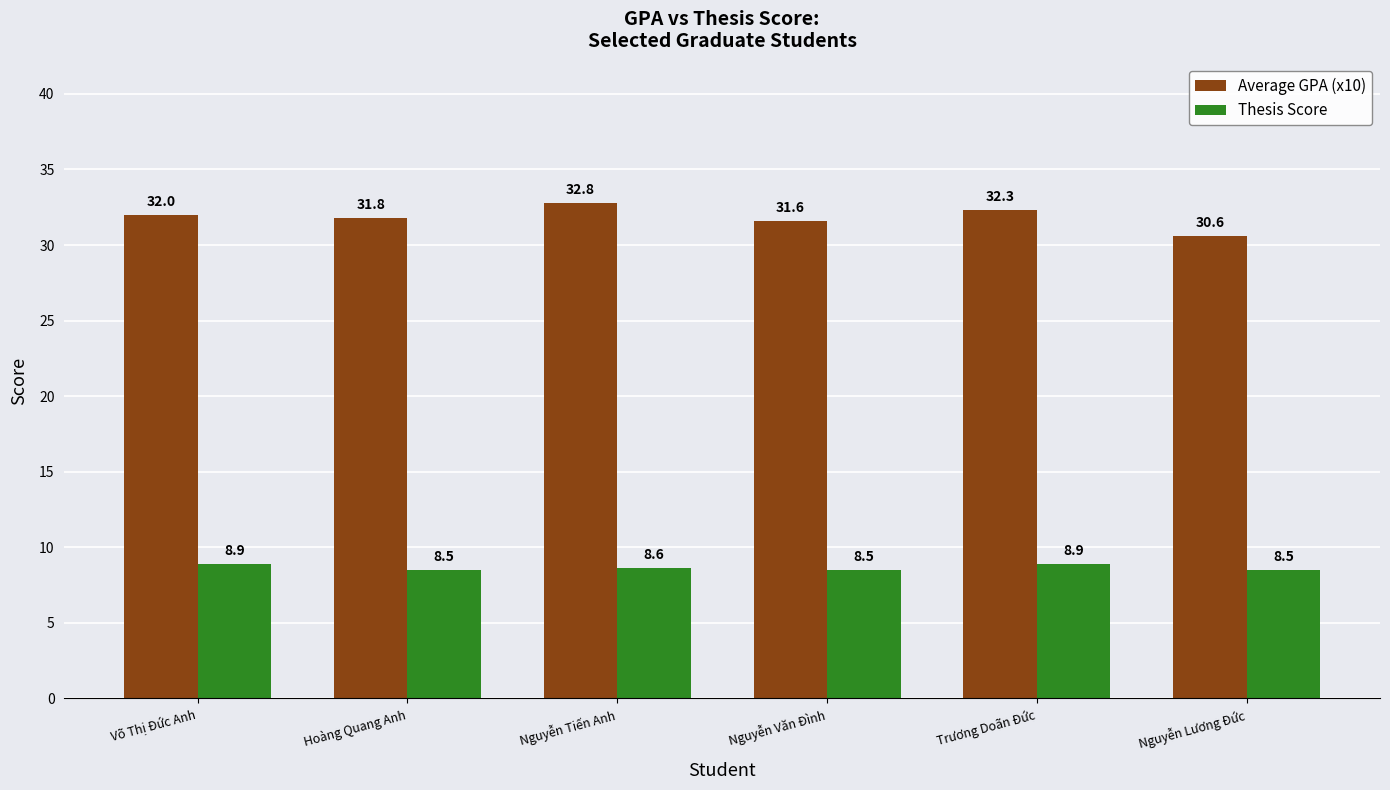

What is the difference between the Thesis Score values at Hoàng Quang Anh and Nguyễn Tiến Anh?

0.1